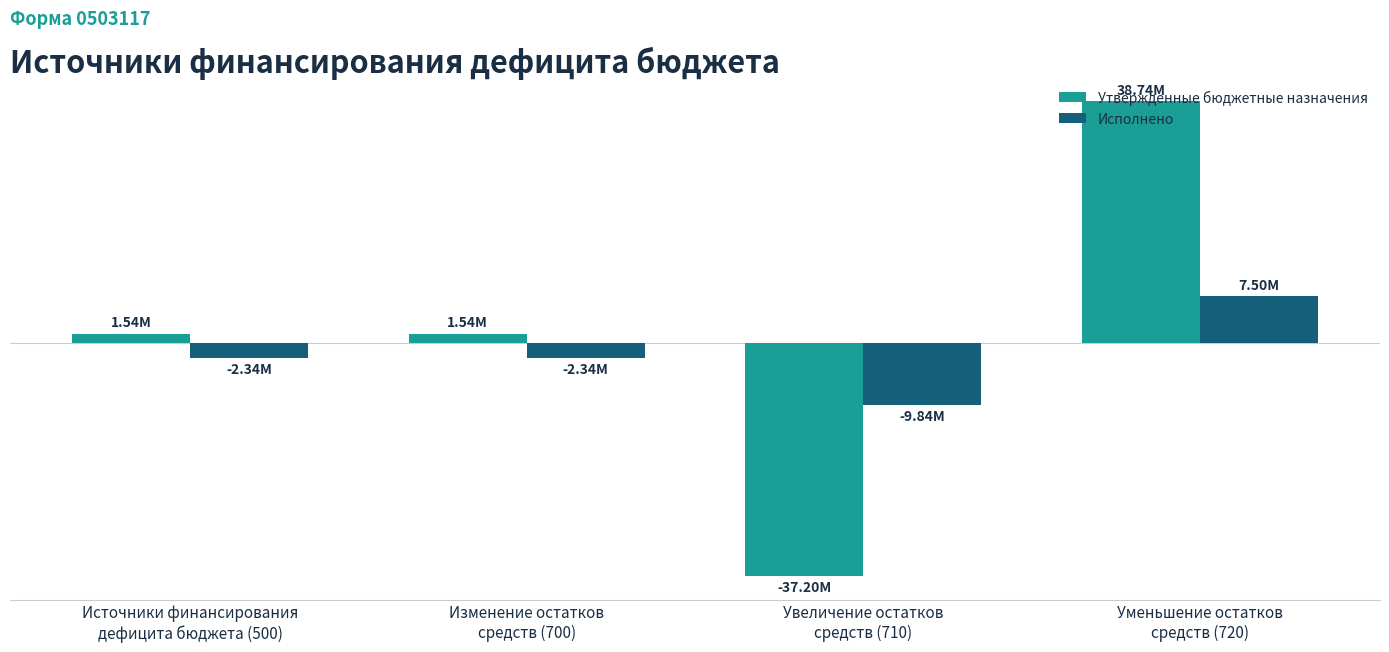

Are the bars grouped side by side (vs. stacked)?

Yes